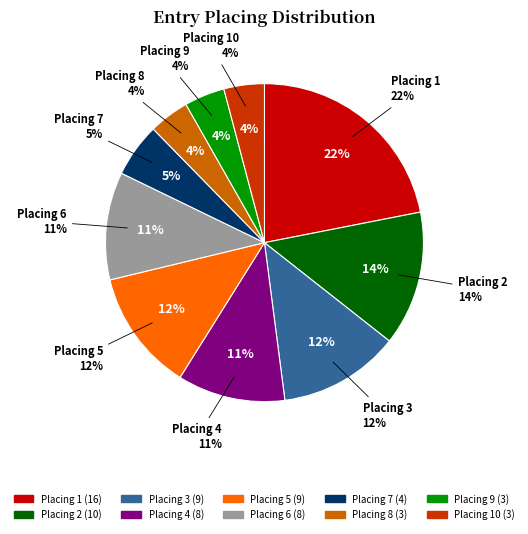

What percentage is NOT represented by 3?

87.7%